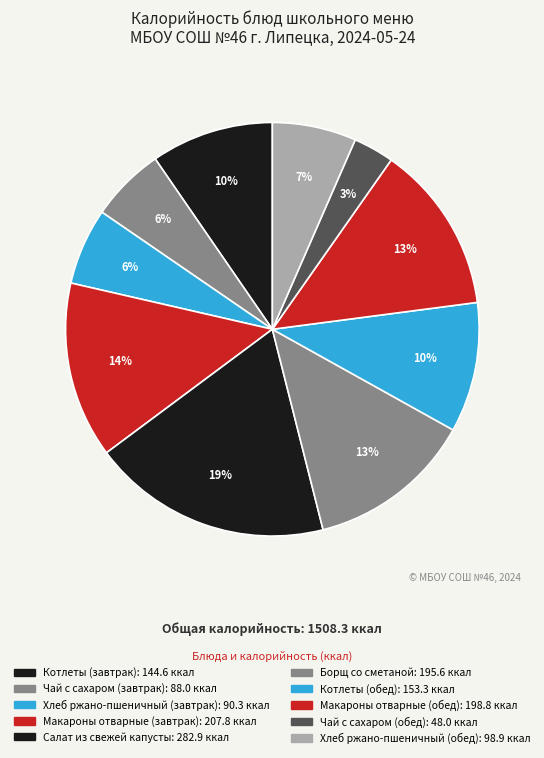

How many segments does this pie chart have?

10